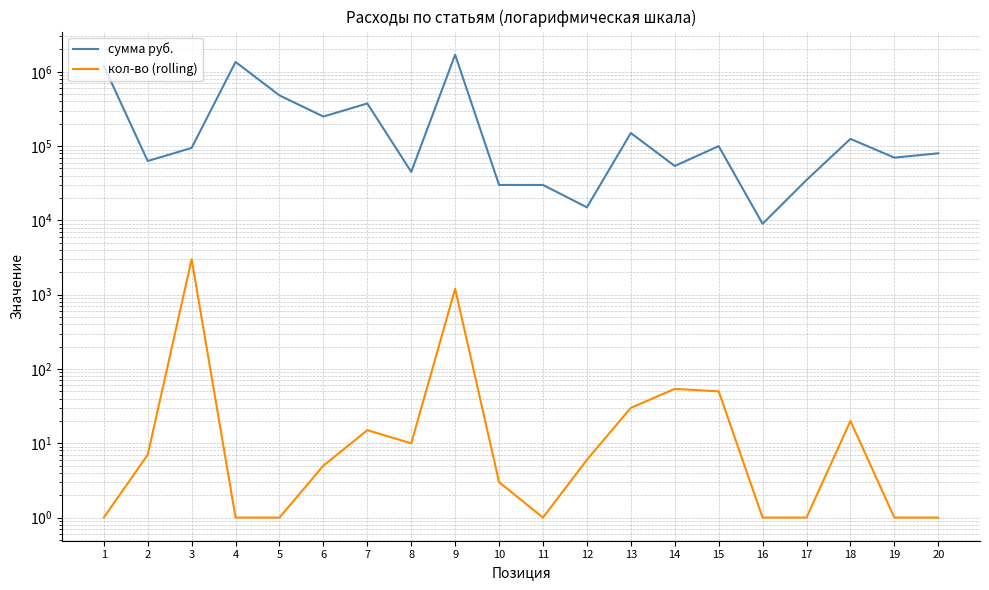

True or false: сумма руб. has a value of 6020 at 16.

False